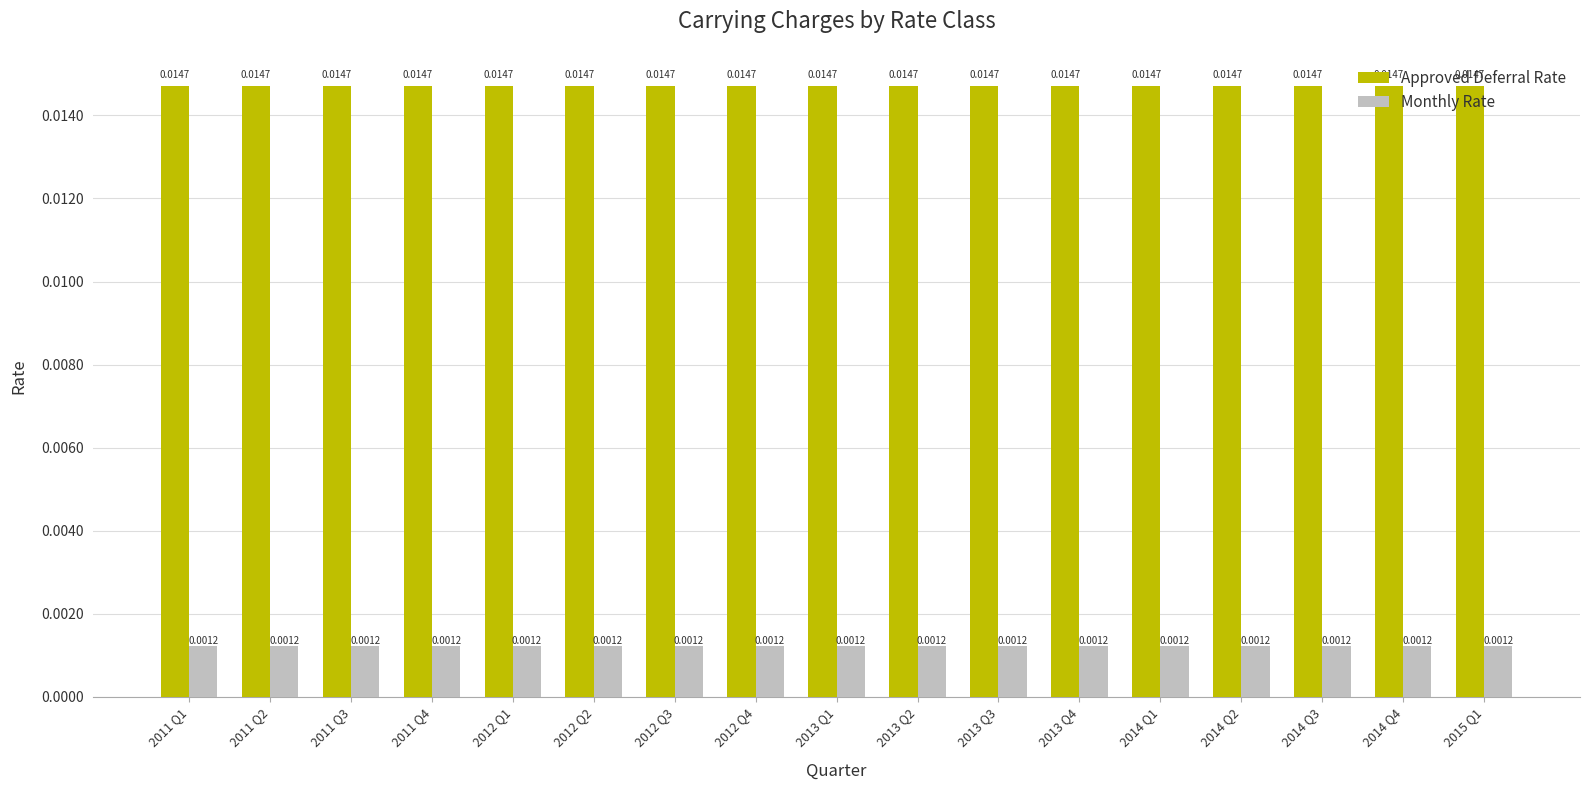

Is the value of Approved Deferral Rate at 2012 Q1 greater than the value of Monthly Rate at 2011 Q1?

Yes